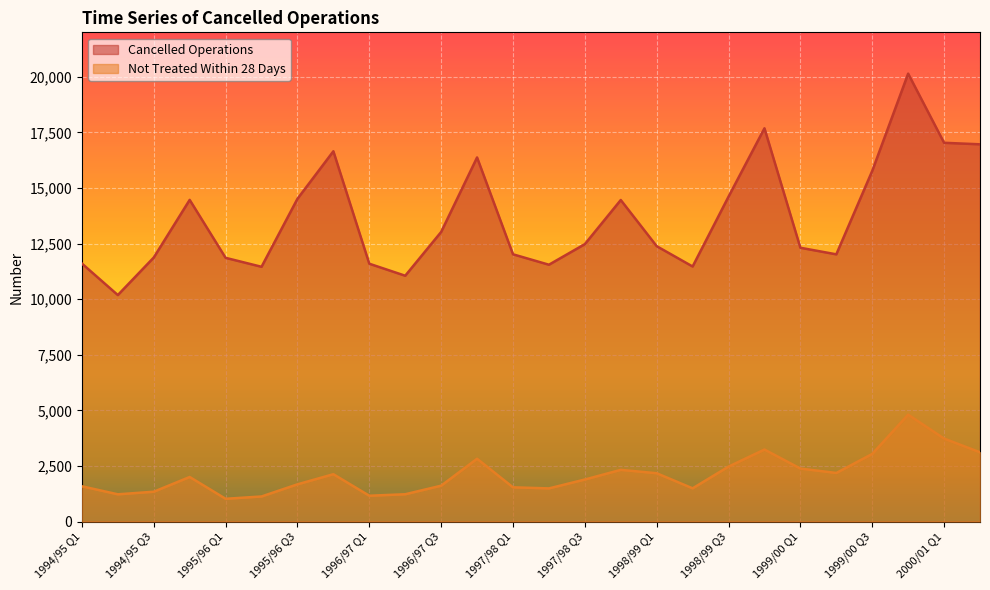

What is the maximum value shown in the chart?

20143